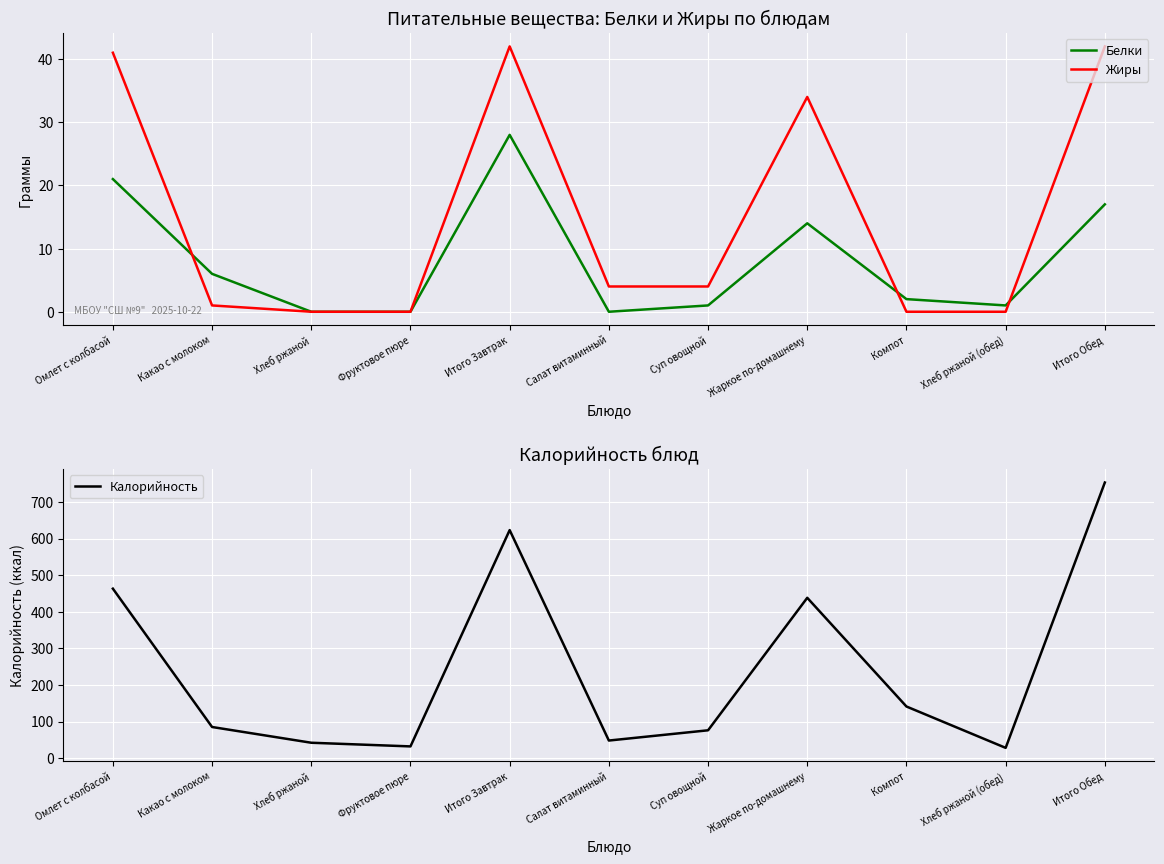

How many values in the Калорийность series exceed 85?

5